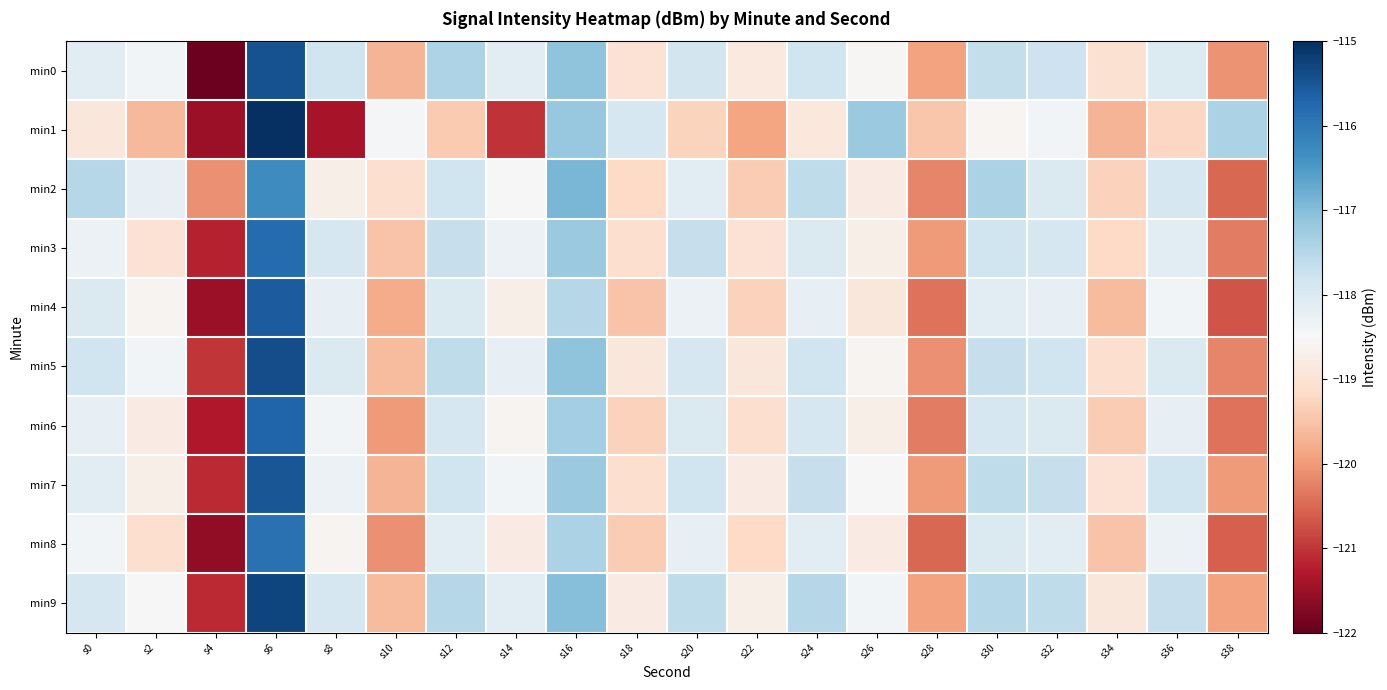

Between s0 and s38, which is larger?

s0